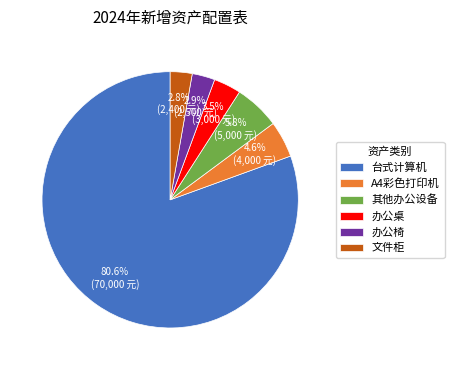

Which slice is the largest?

台式计算机